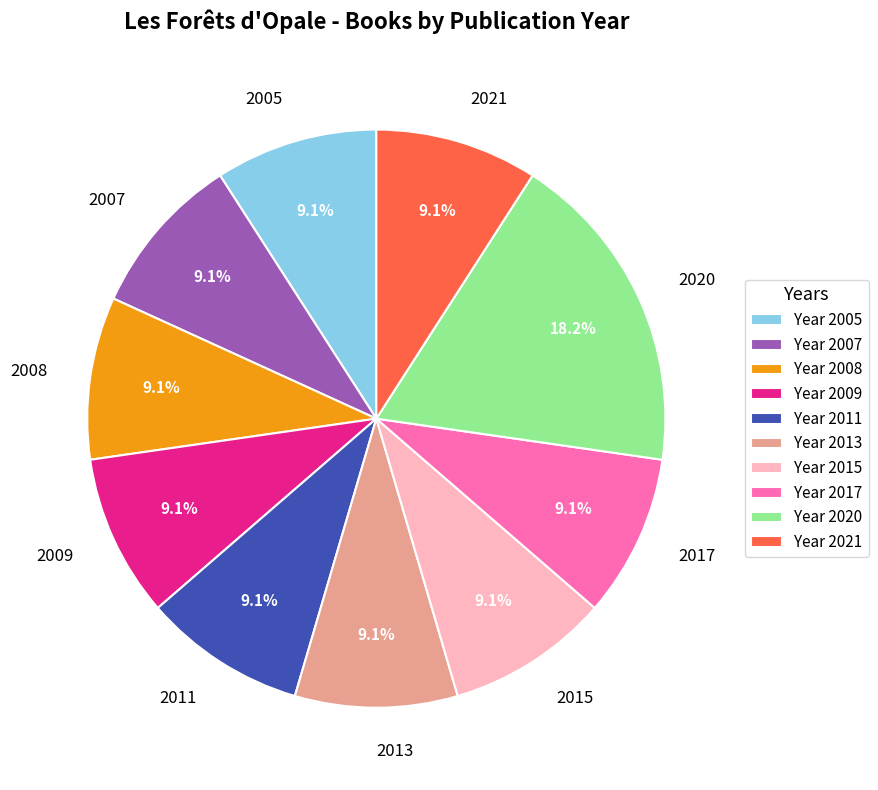

Does 2020 account for over 50% of the chart?

No